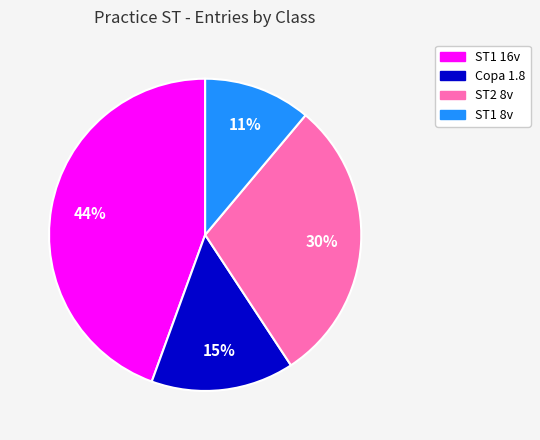

Does ST1 8v represent more than half of the total?

No